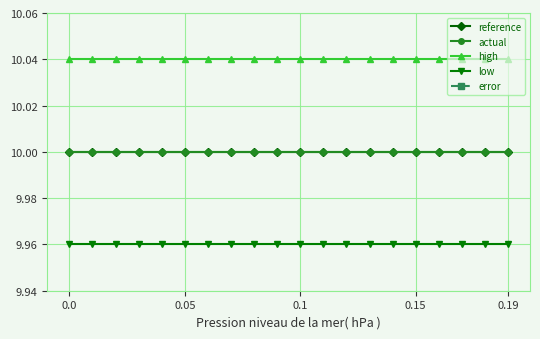

Which series has the largest total across all categories?

high